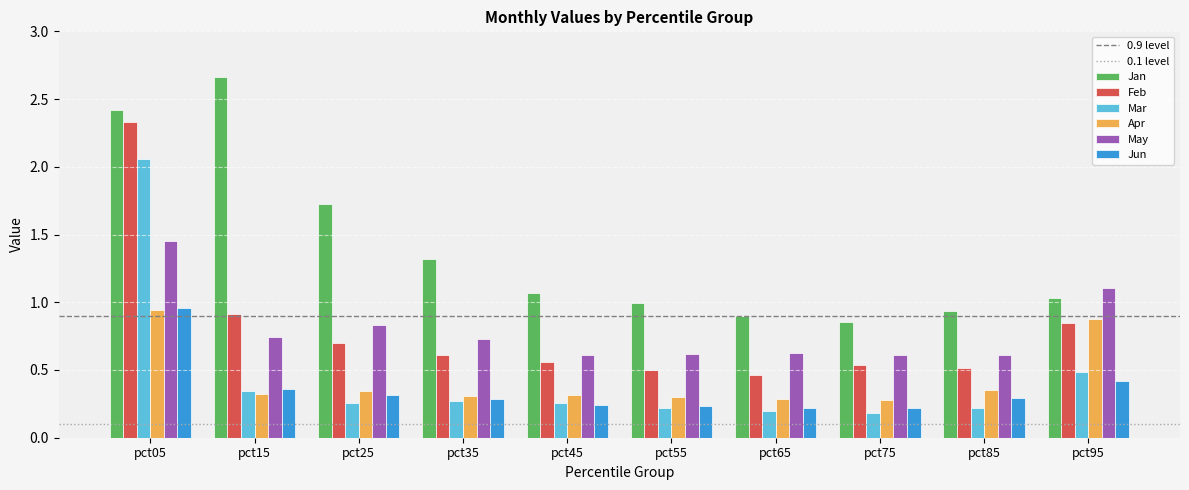

Is the value of May at pct25 greater than the value of Jun at pct65?

Yes